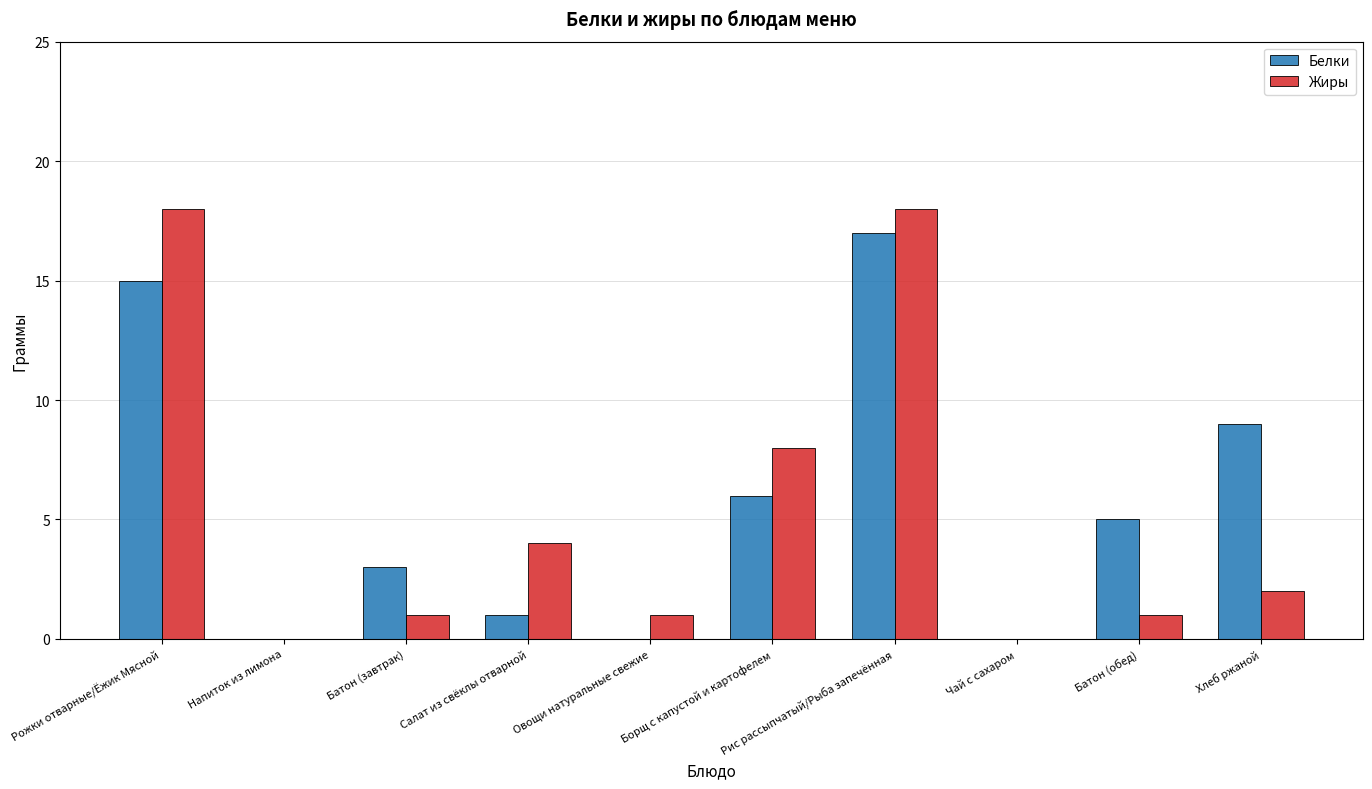

How many groups of bars are there?

10